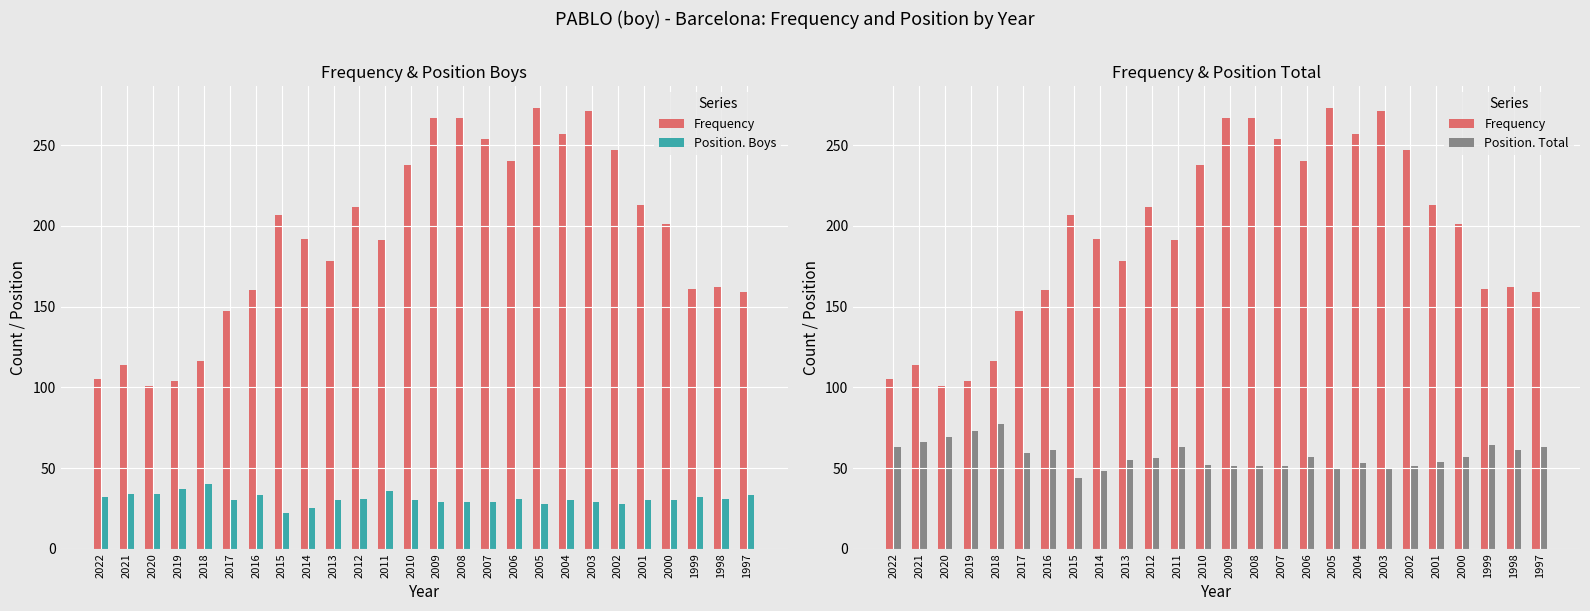

Which series has the largest range (max minus min)?

Frequency